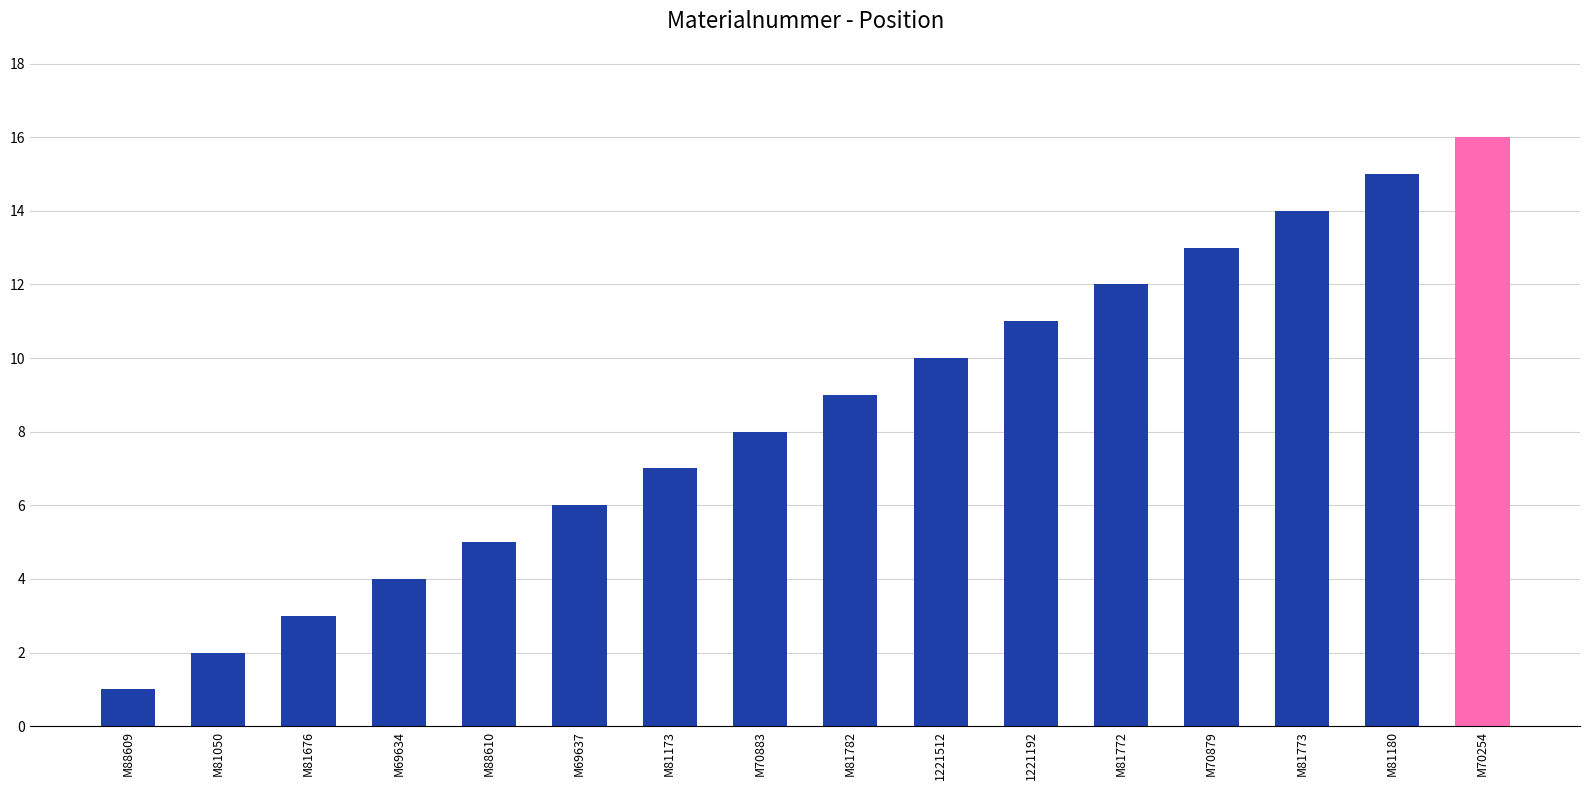

At which label is the value closest to 8?

M70883